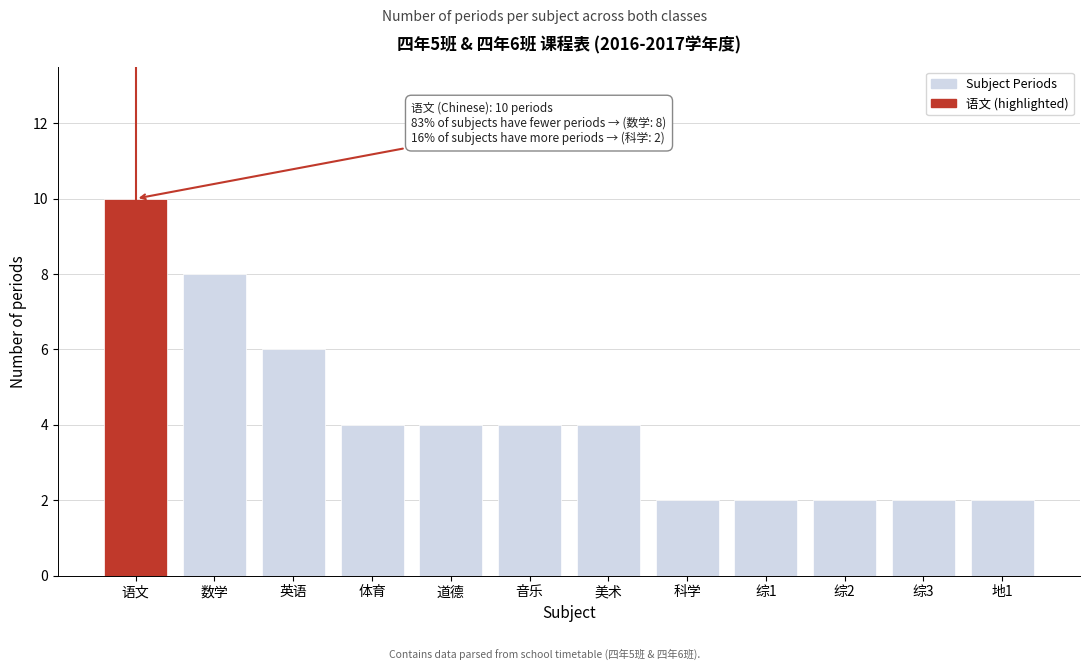

Reading left to right, extract all data points from this chart.

10	8	6	4	4	4	4	2	2	2	2	2